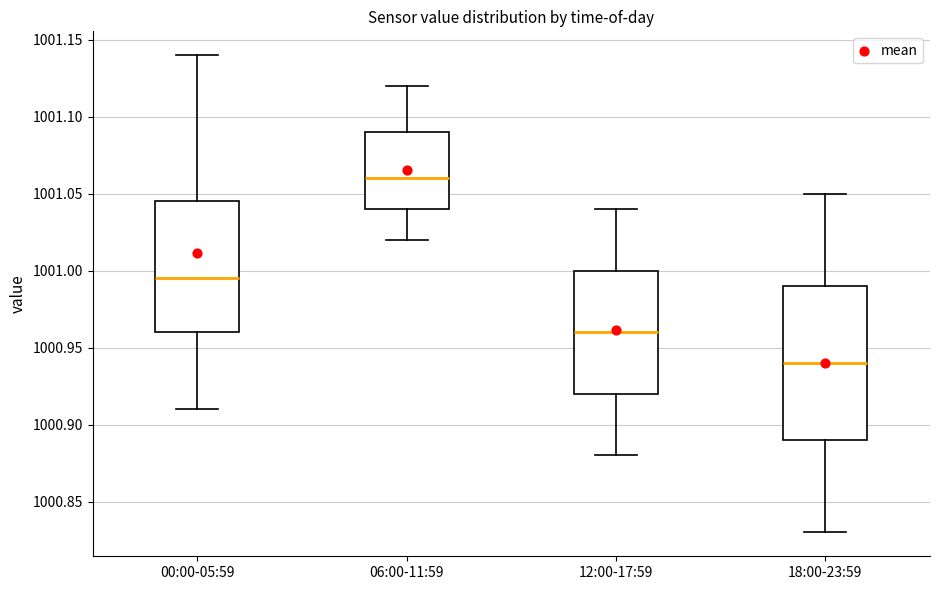

Which box has the highest median line?

06:00-11:59